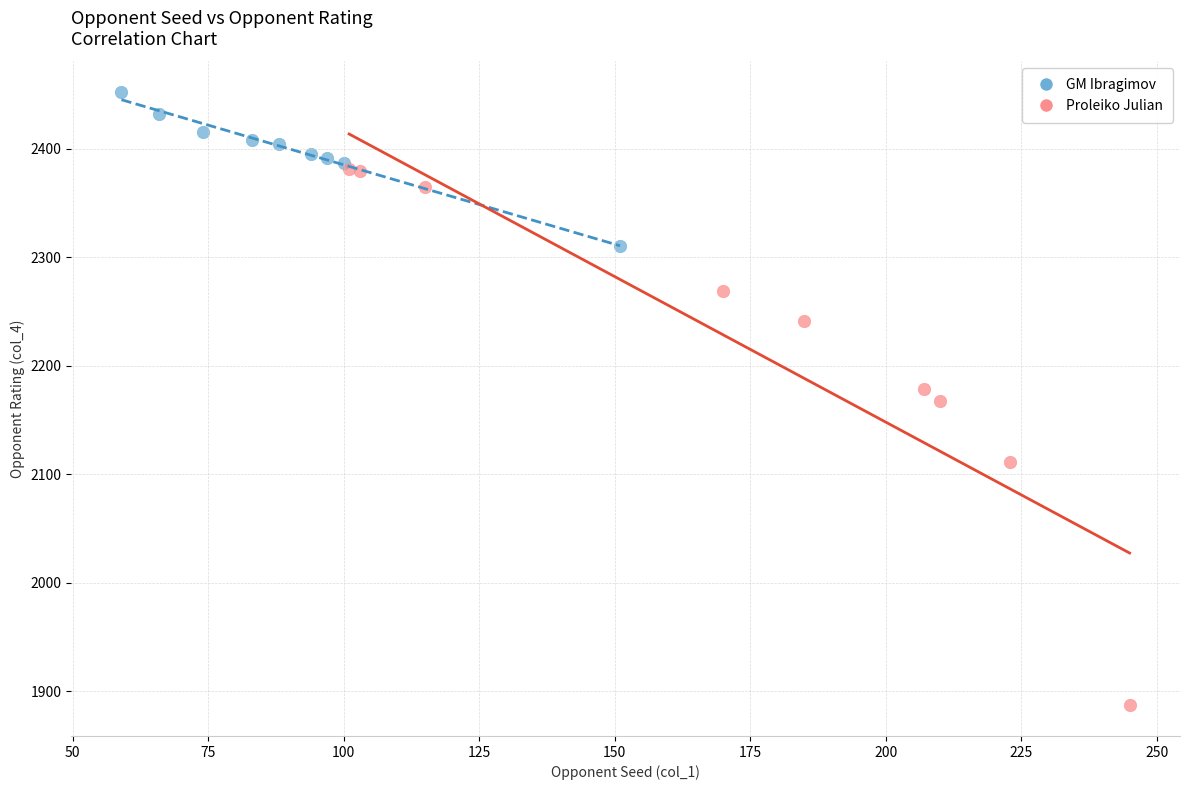

Which series has the widest spread of Y values?

Proleiko Julian